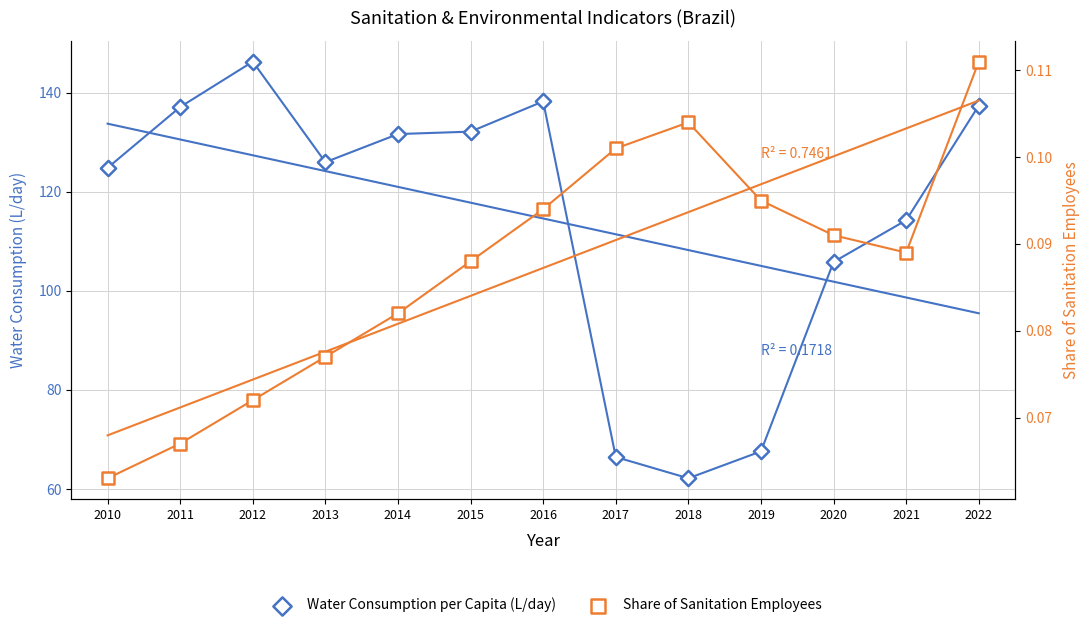

What are all the series names shown in the legend?

Water Consumption per Capita (L/day), Share of Sanitation Employees